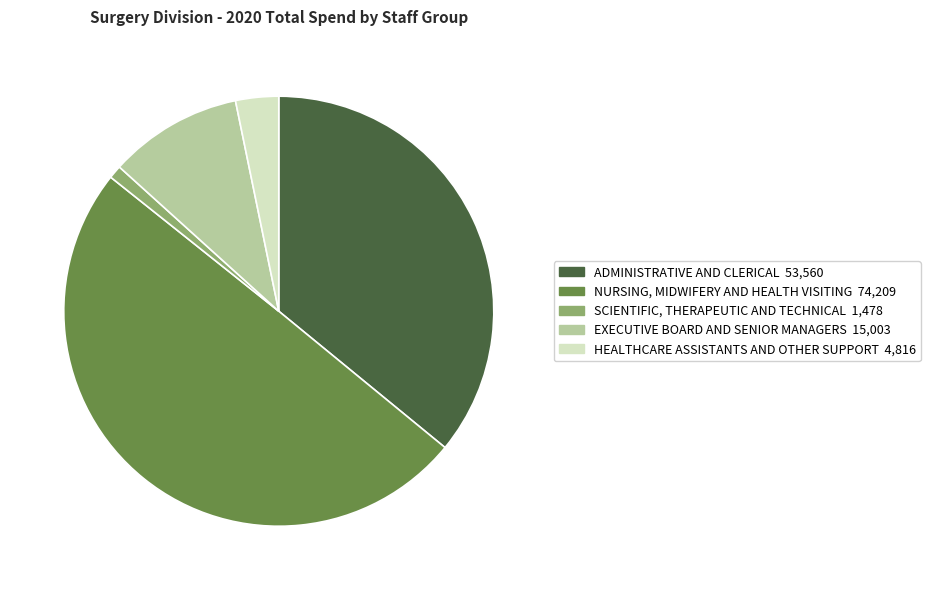

Is the sum of EXECUTIVE BOARD AND SENIOR MANAGERS and ADMINISTRATIVE AND CLERICAL greater than half?

No